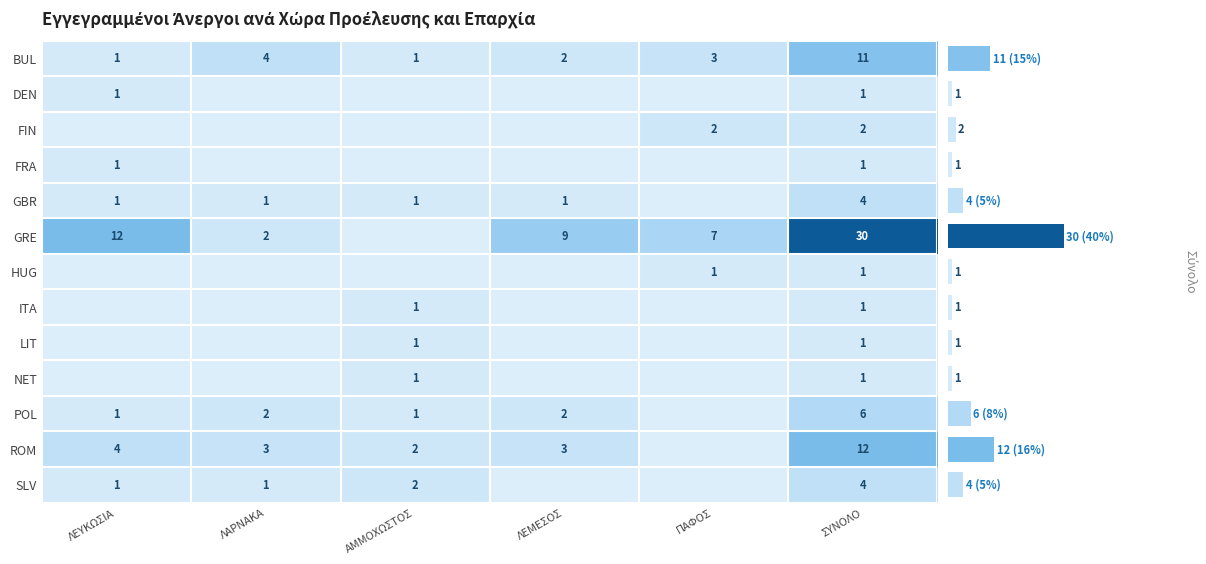

The value of GBR at ΣΥΝΟΛΟ is 4. True or false?

True